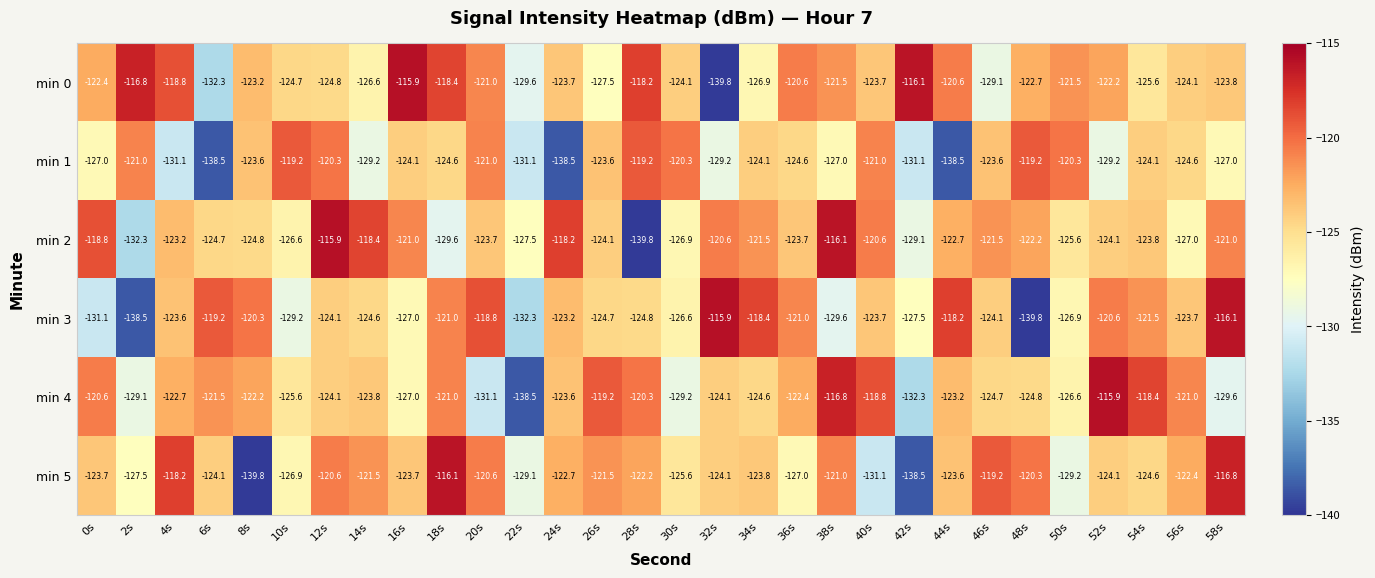

What is the maximum value shown in the chart?

-115.9